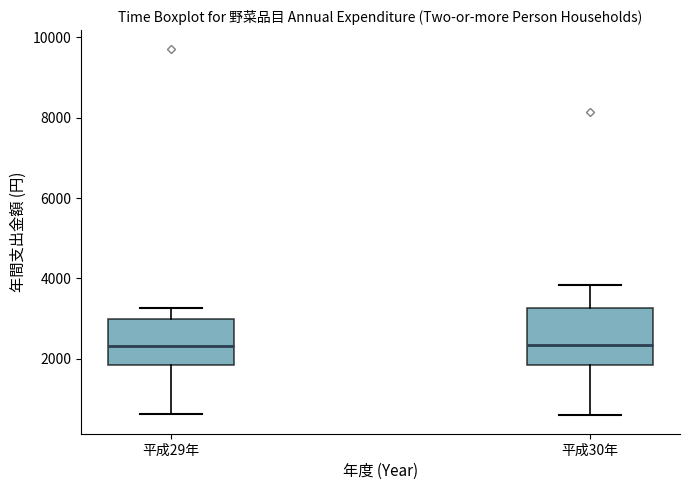

Which box is the tallest, from its lower edge to its upper edge?

平成30年